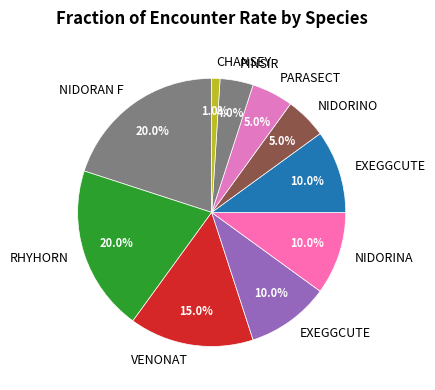

Count the number of slices in the pie.

10